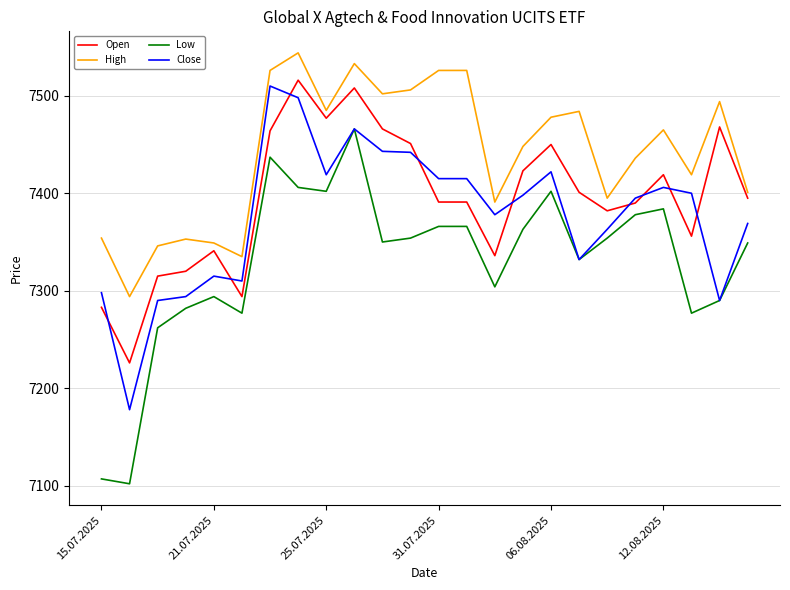

Which series has the widest spread of values?

Low